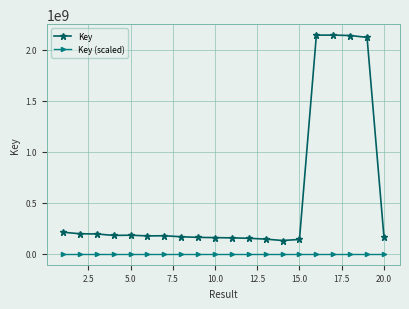

Which series has the largest total across all categories?

Key